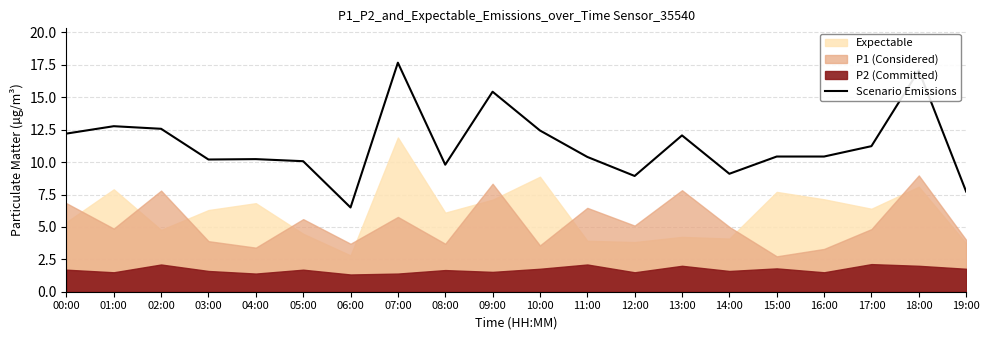

The value at 14:00 is 9.1. True or false?

True